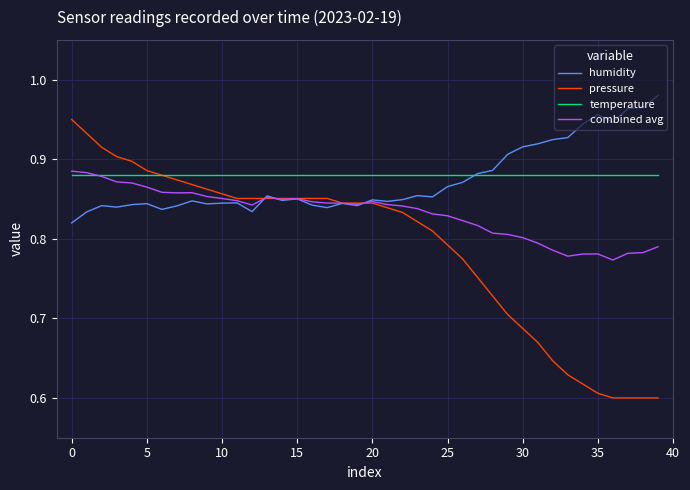

Which series has the widest spread of values?

pressure